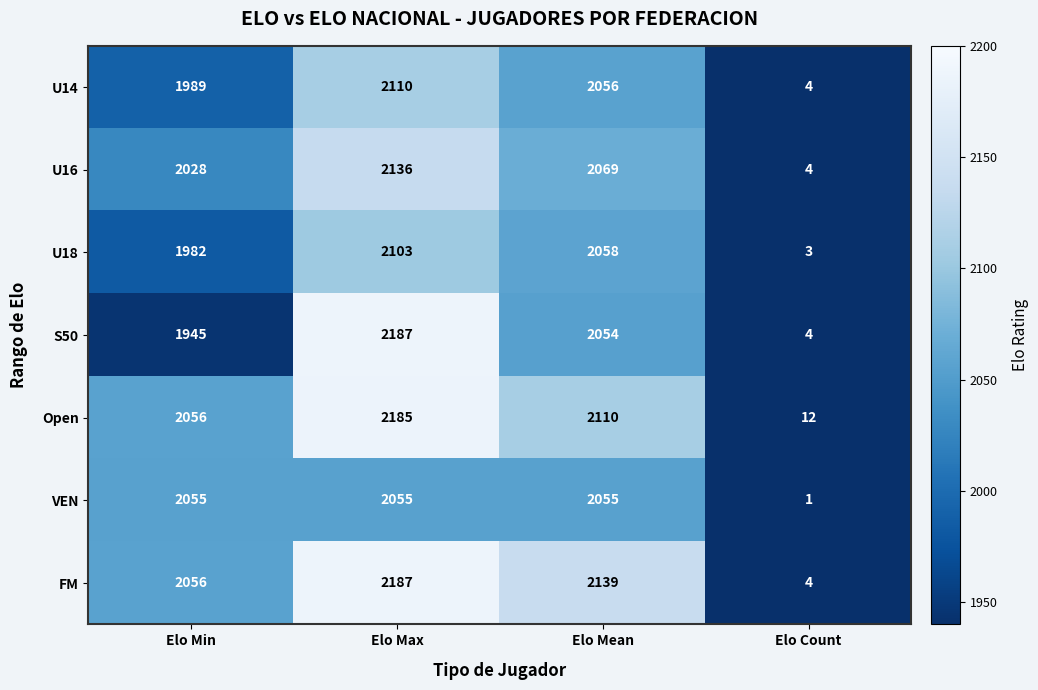

List the labels in order of Open value, smallest first.

Elo Count, Elo Min, Elo Mean, Elo Max